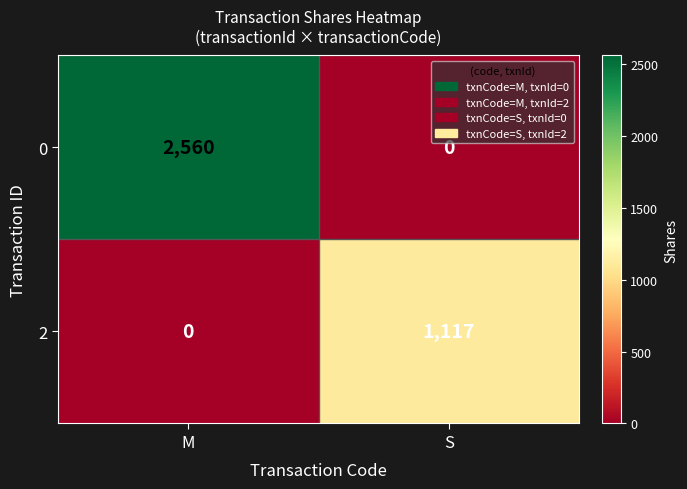

At which category does the chart reach its peak across all series?

M